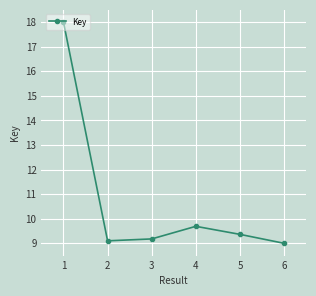

What is the difference between the values at 6 and 3?

0.2